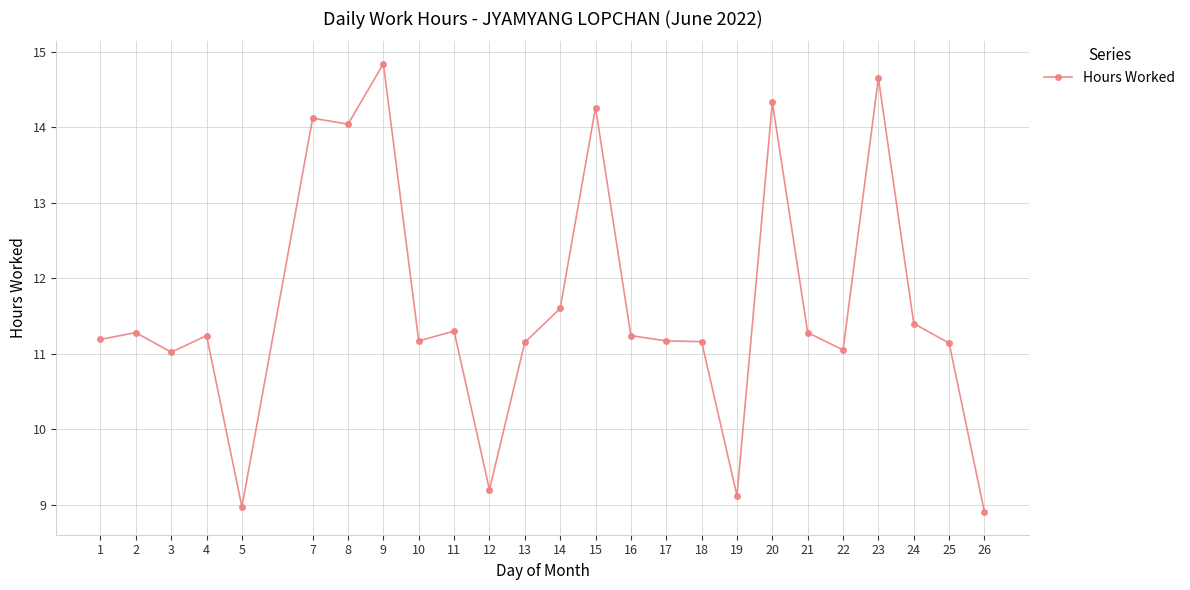

The chart shows a value of 7.7 at 13. True or false?

False